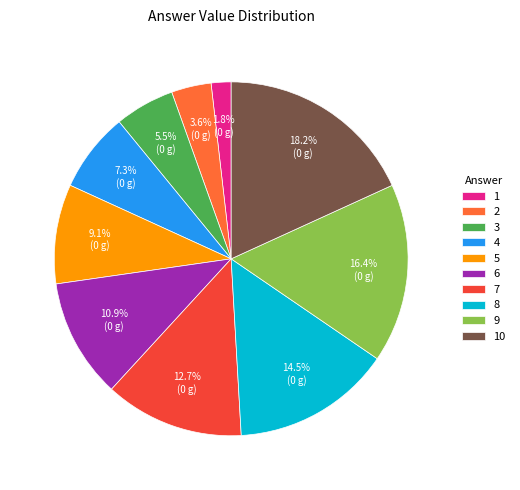

Is 3 the majority of the pie?

No